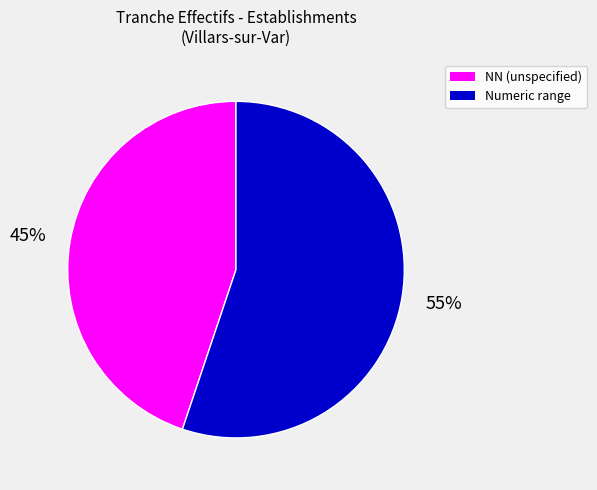

To the nearest percent, what is the combined percentage of NN (unspecified) and Numeric range?

100%